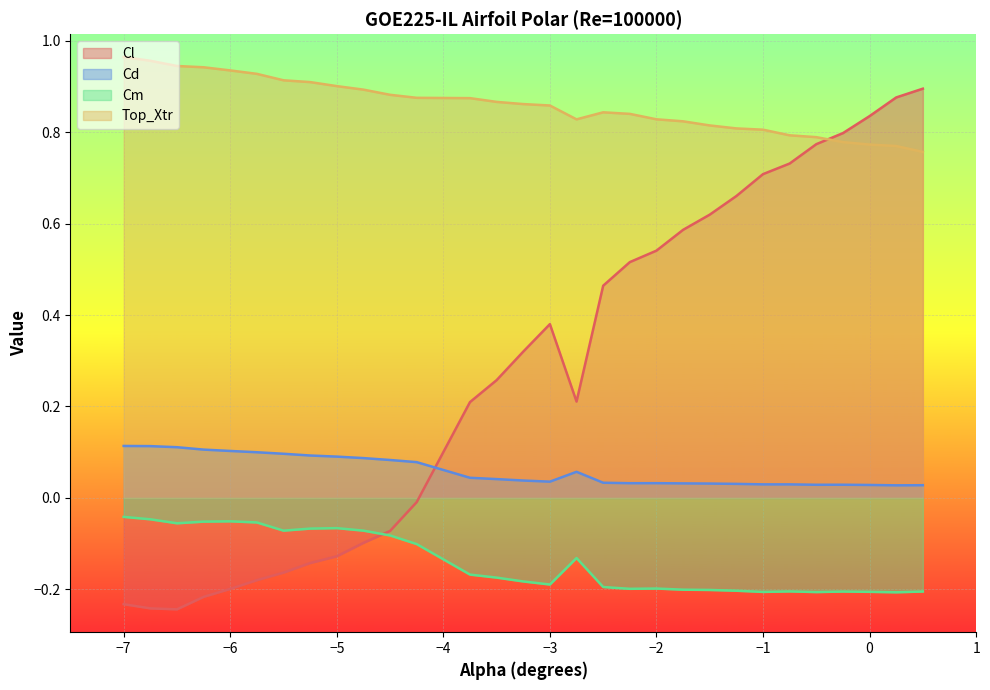

How many interior local peaks does the Top_Xtr series have?

1